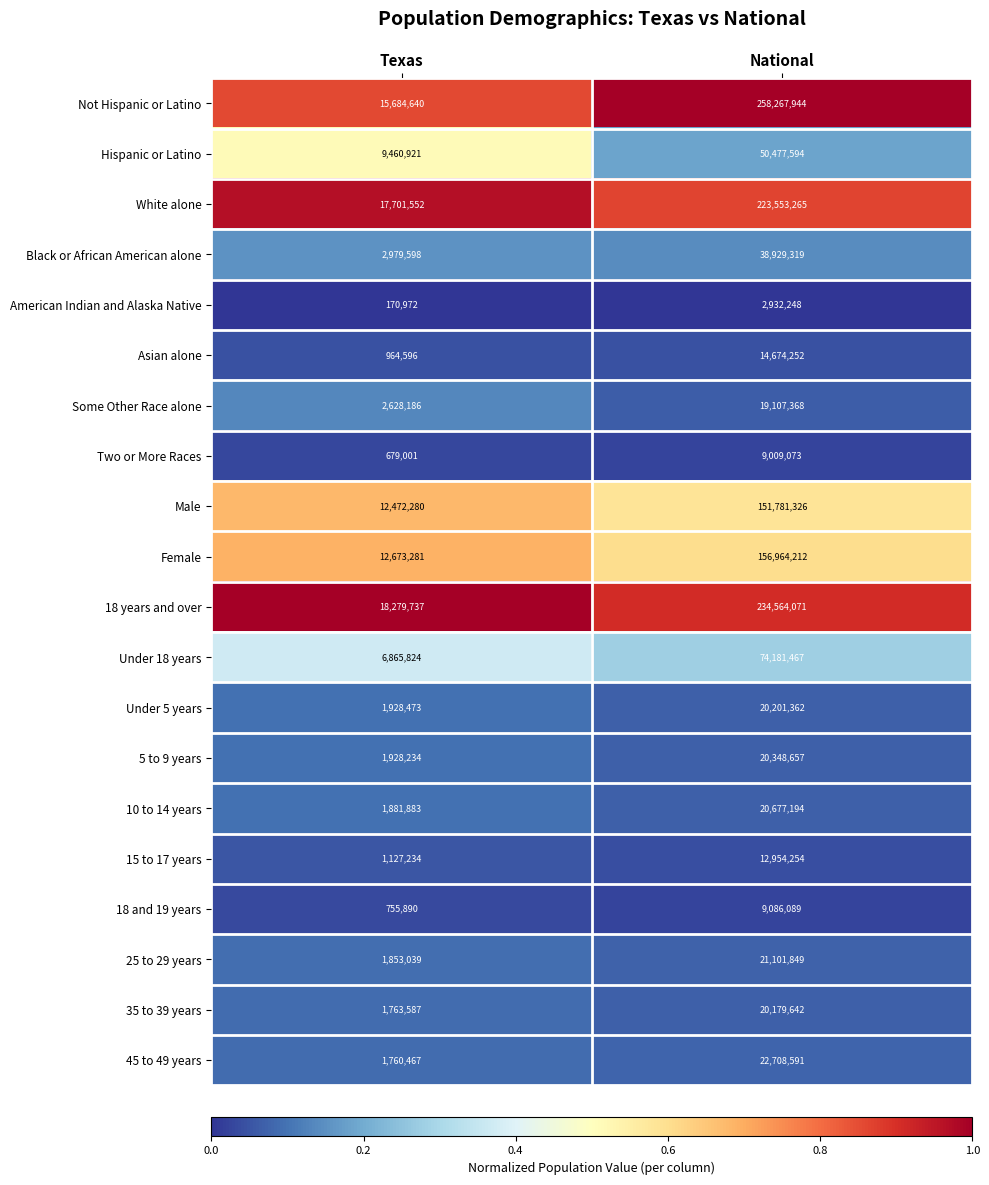

What is the difference between the 45 to 49 years values at National and Texas?

20948124